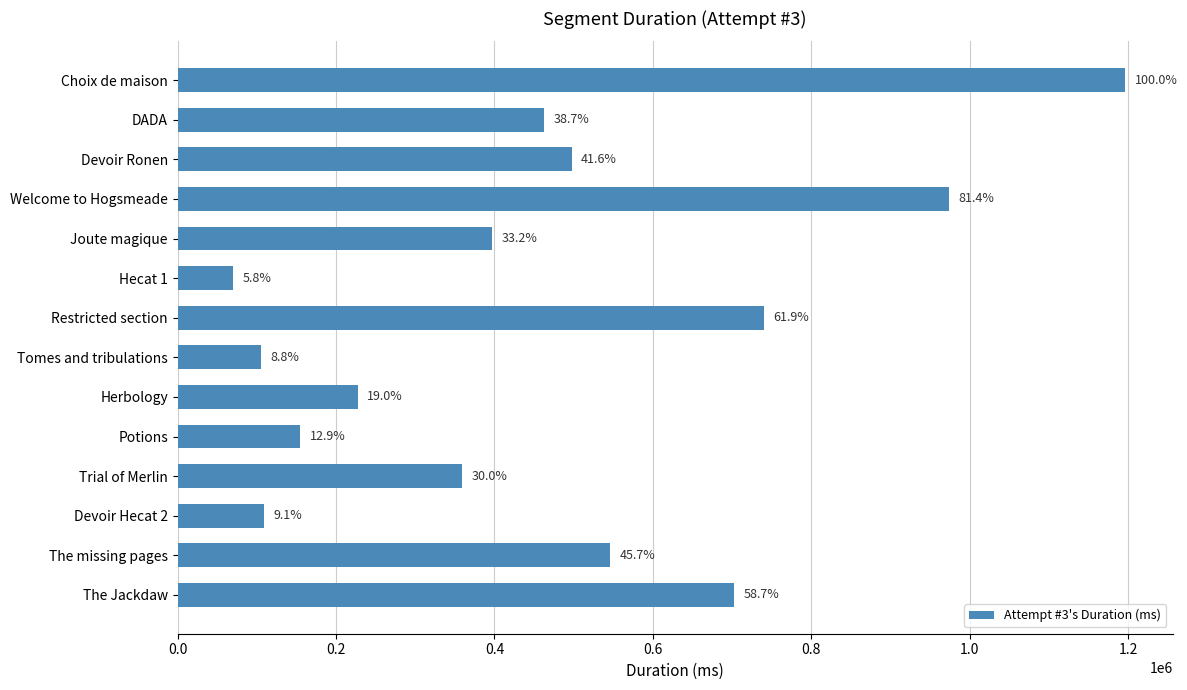

How many bars are there in total?

14